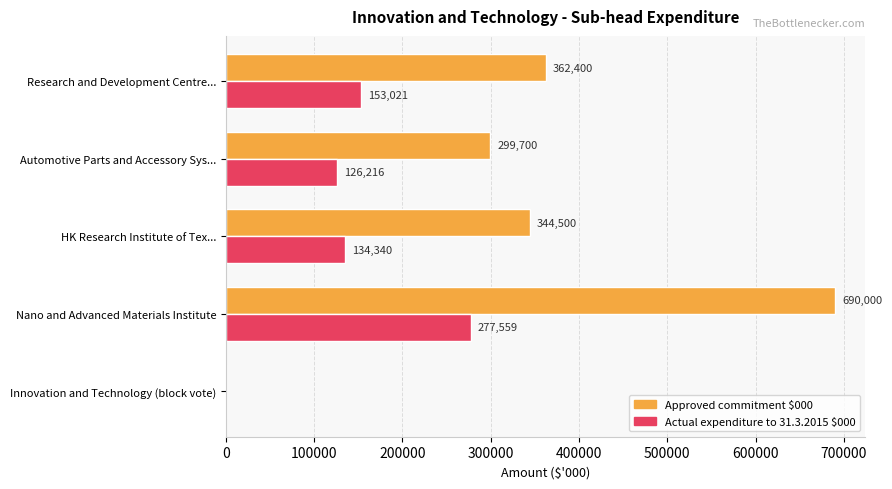

At which label is Actual expenditure to 31.3.2015 $000 closest to 138779?

HK Research Institute of Tex...